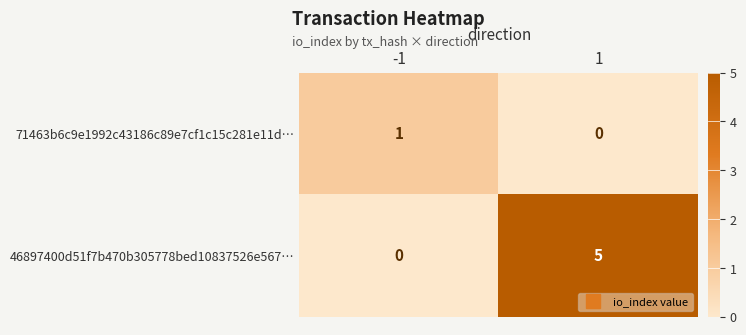

What is the sum of all 46897400d51f7b470b305778bed10837526e567… values?

5